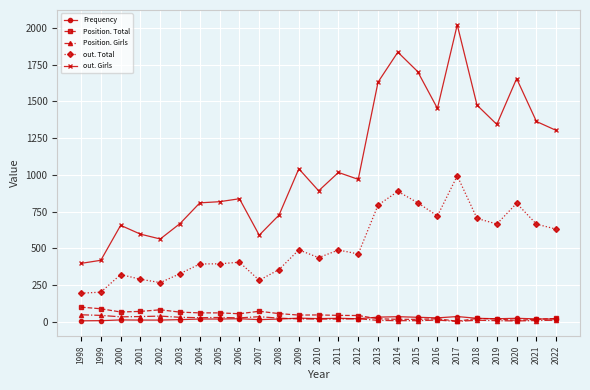

Between 2016 and 2020, which series saw the biggest shift?

out. Girls